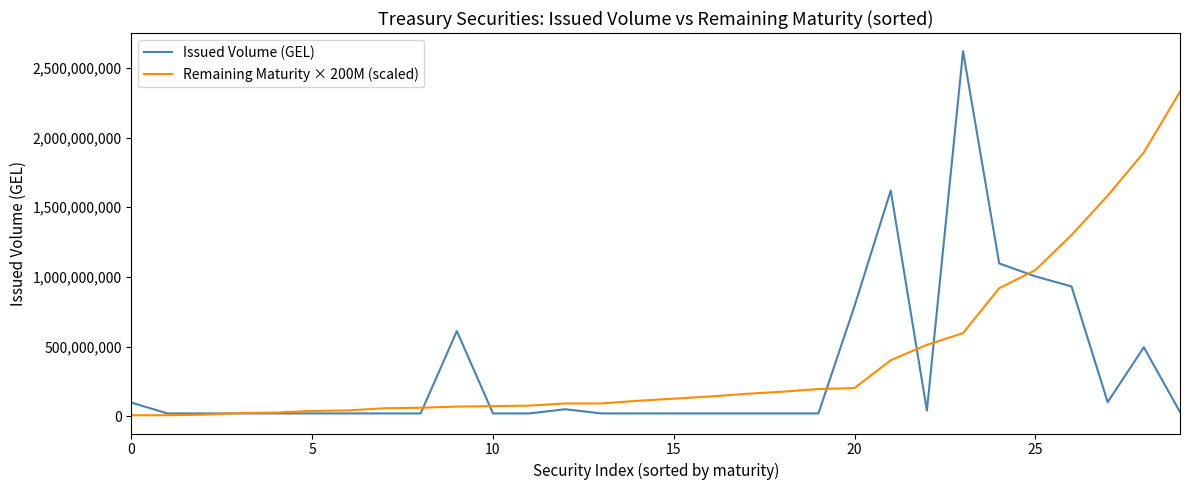

What is the maximum value for Remaining Maturity × 200M (scaled)?

2328820000.0